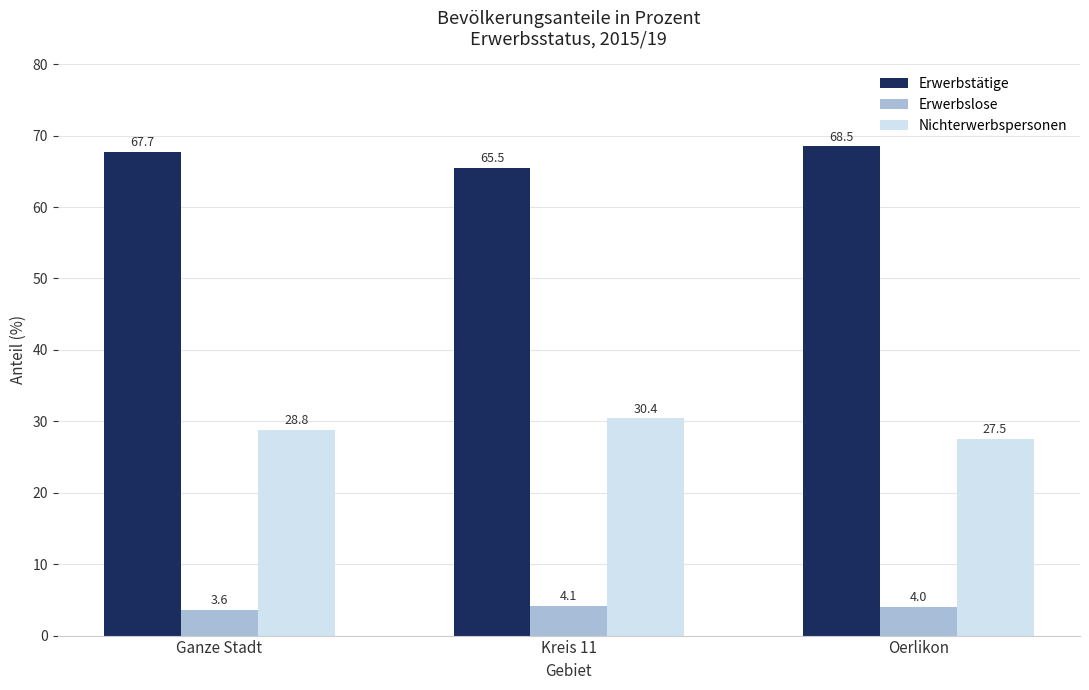

How many data points in Erwerbstätige are above 67?

2